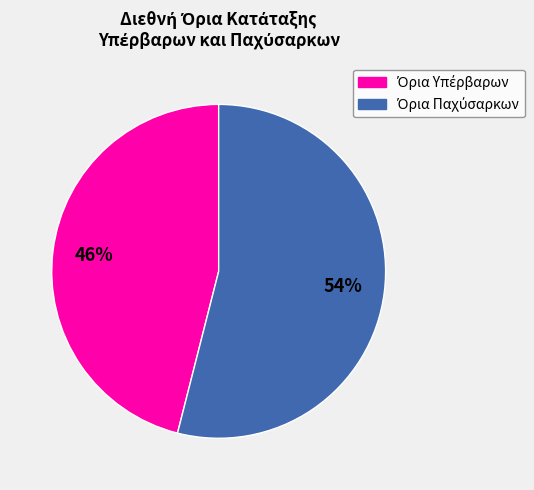

Is there any slice that represents more than half of the pie?

Yes